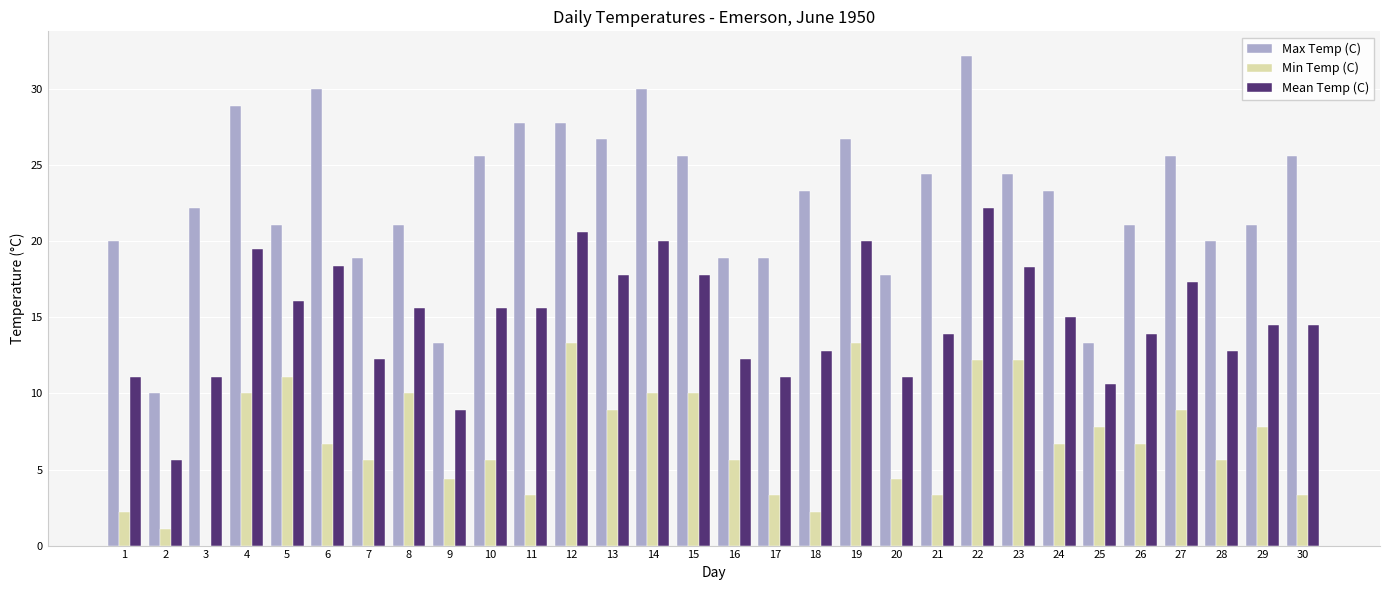

What is the average value of the Max Temp (C) series?

22.9